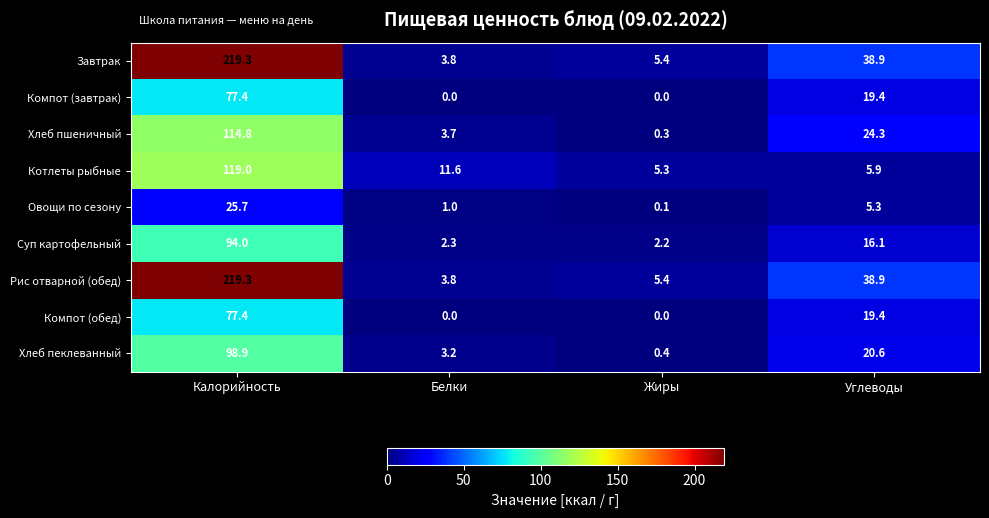

What is the difference between the highest and lowest values at Калорийность?

193.6